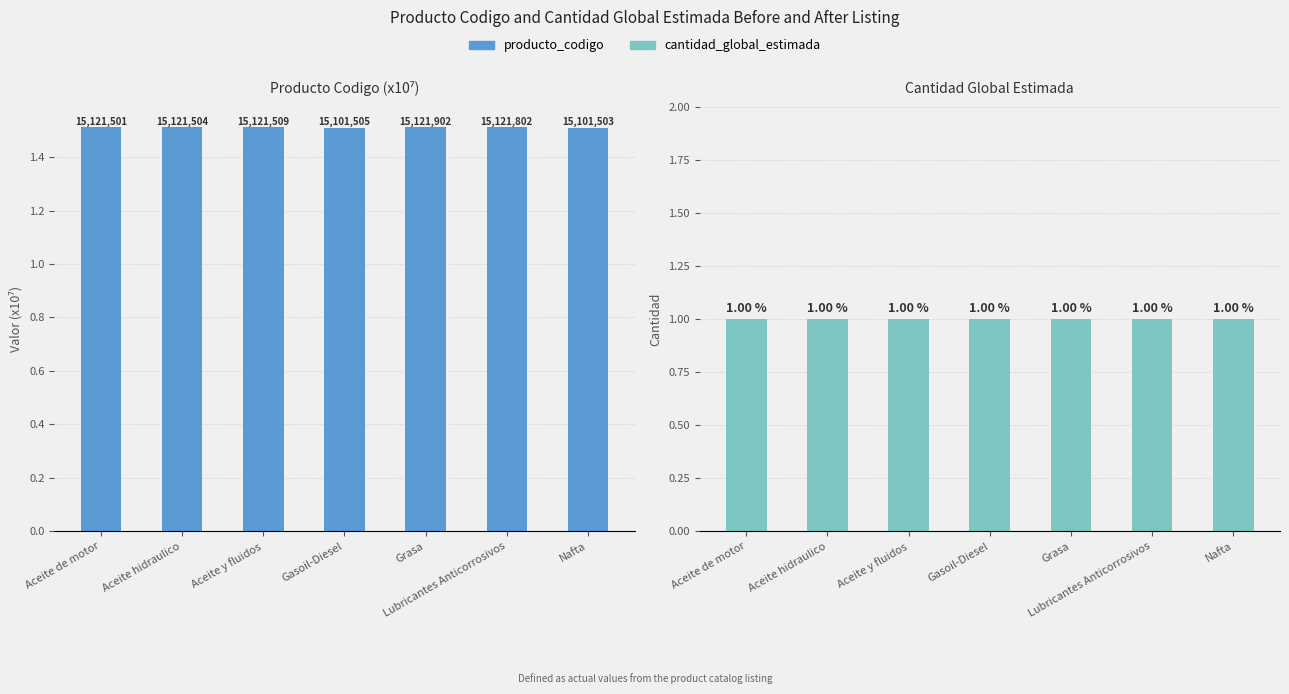

What is the approximate value of cantidad_global_estimada at Nafta?

1.0